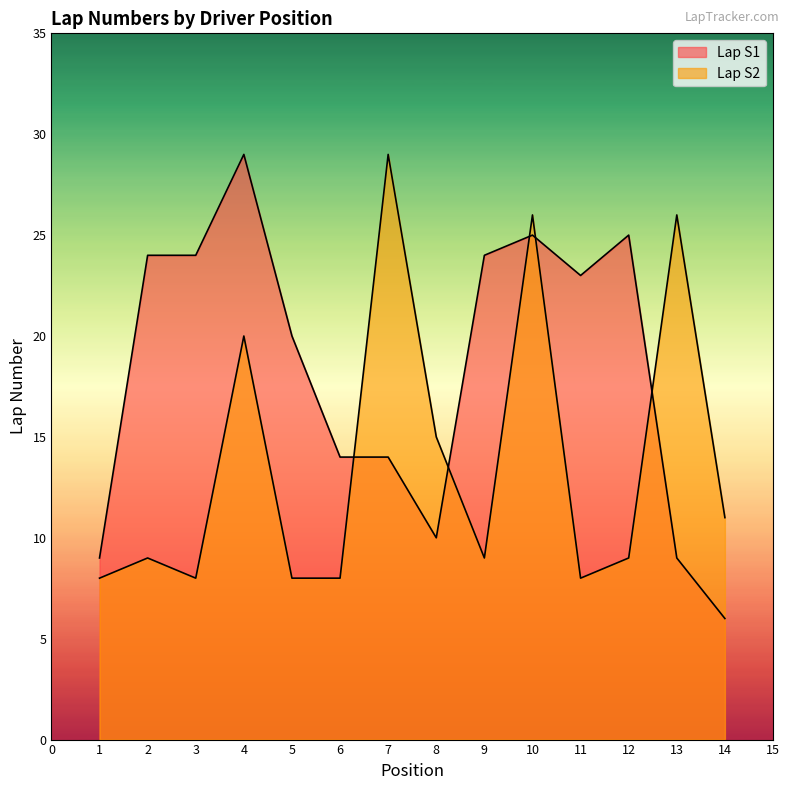

Is the value of Lap S1 at 6 greater than the value of Lap S2 at 14?

Yes